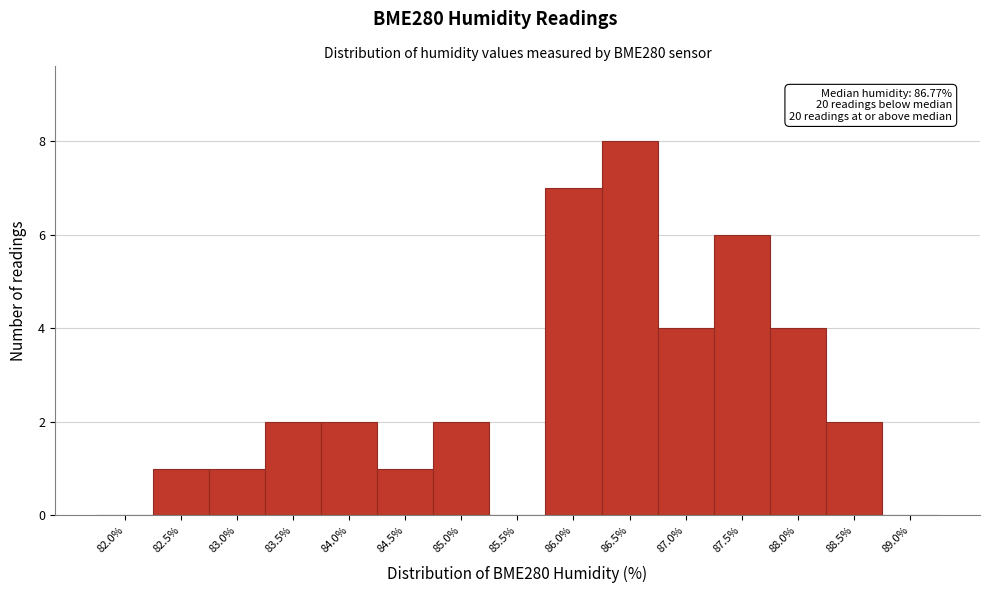

Reading left to right, transcribe all the data shown in this chart.

82.0%=0	82.5%=1	83.0%=1	83.5%=2	84.0%=2	84.5%=1	85.0%=2	85.5%=0	86.0%=7	86.5%=8	87.0%=4	87.5%=6	88.0%=4	88.5%=2	89.0%=0